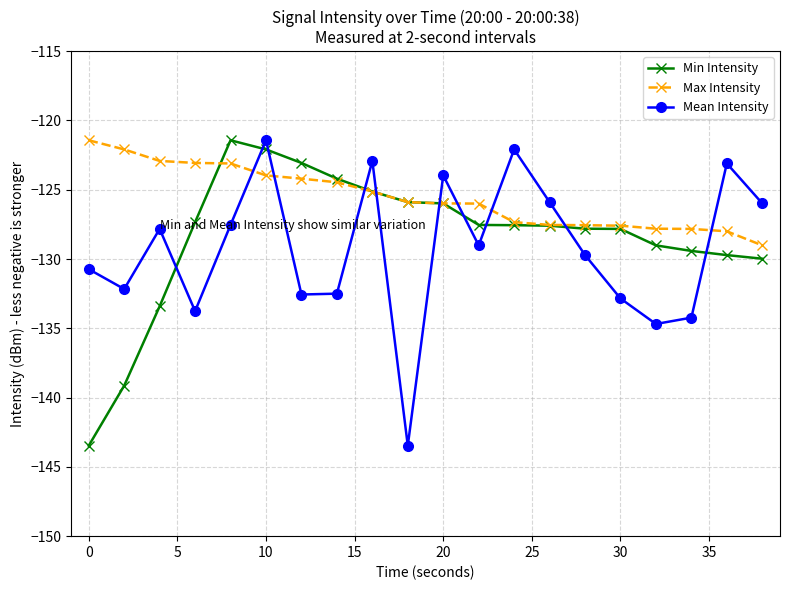

True or false: Mean Intensity and Min Intensity cross at least once.

True